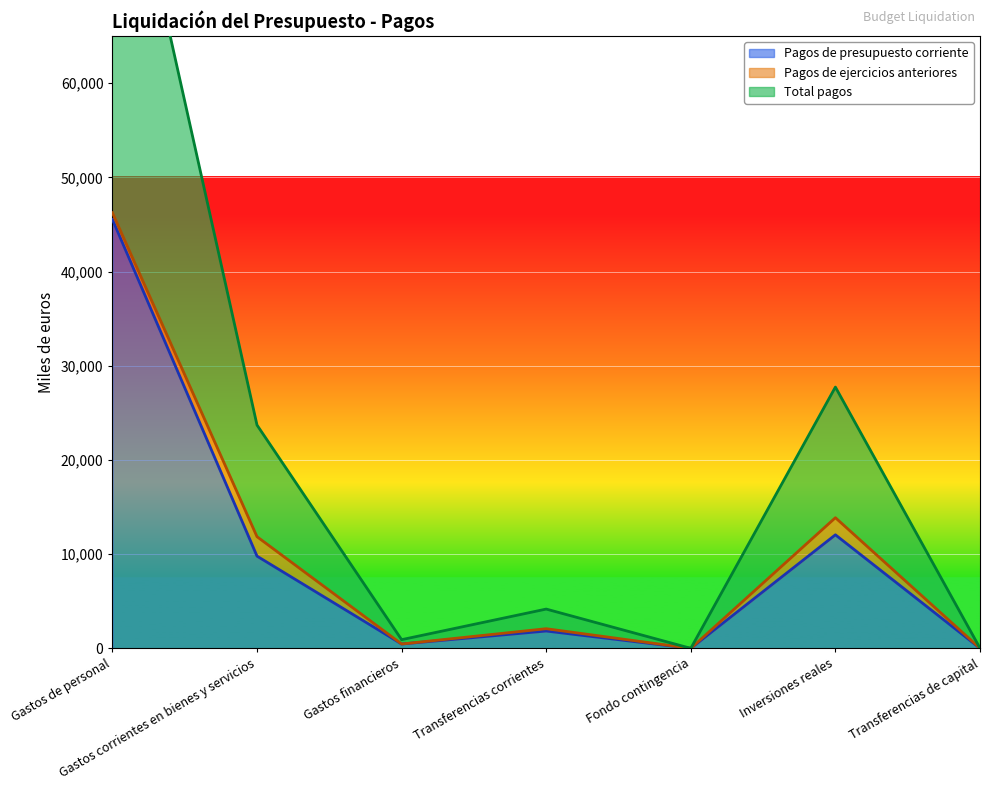

True or false: Pagos de presupuesto corriente and Total pagos intersect in this chart.

False